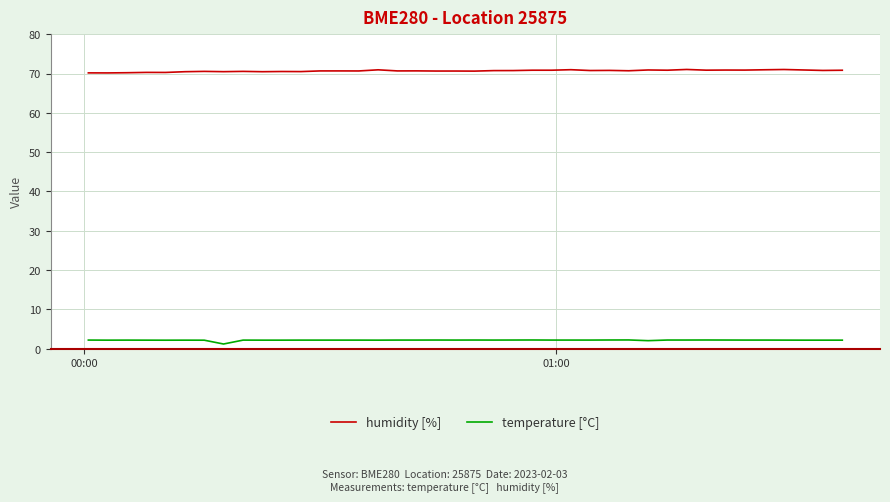

True or false: temperature [°C] and humidity [%] intersect in this chart.

False